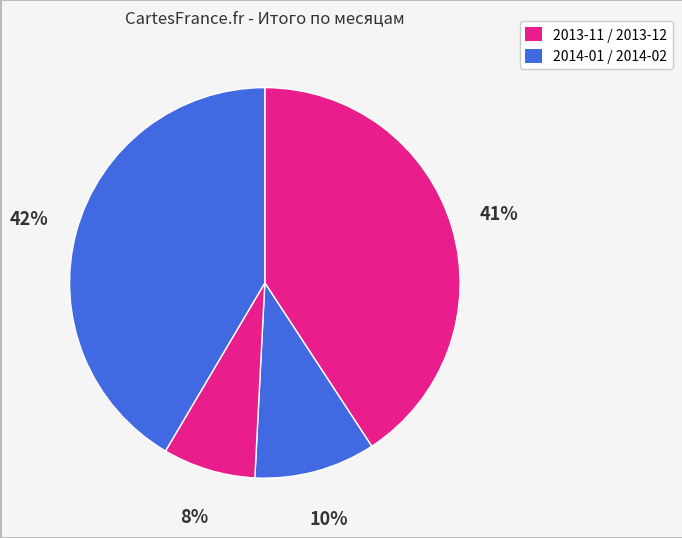

How many slices are in this pie chart?

4